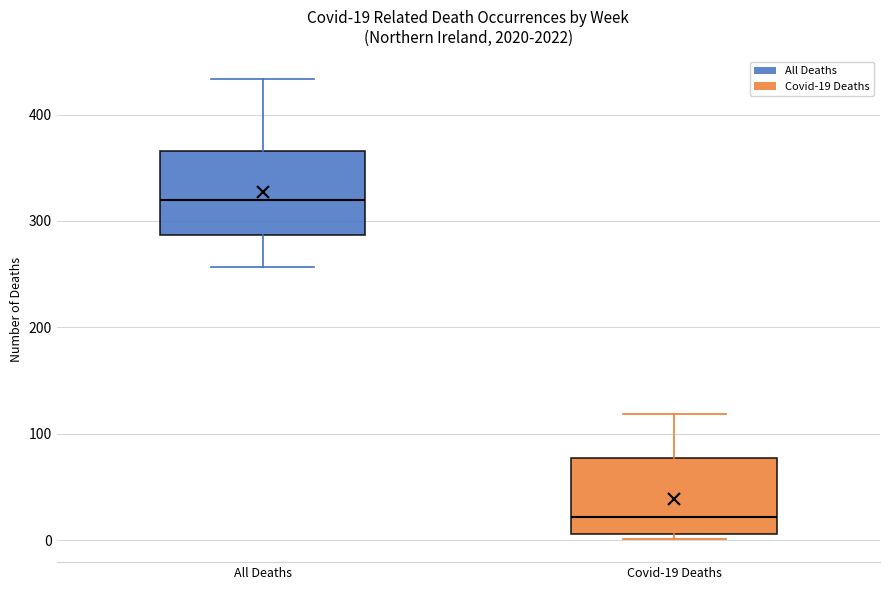

Which box has the lowest median line?

Covid-19 Deaths